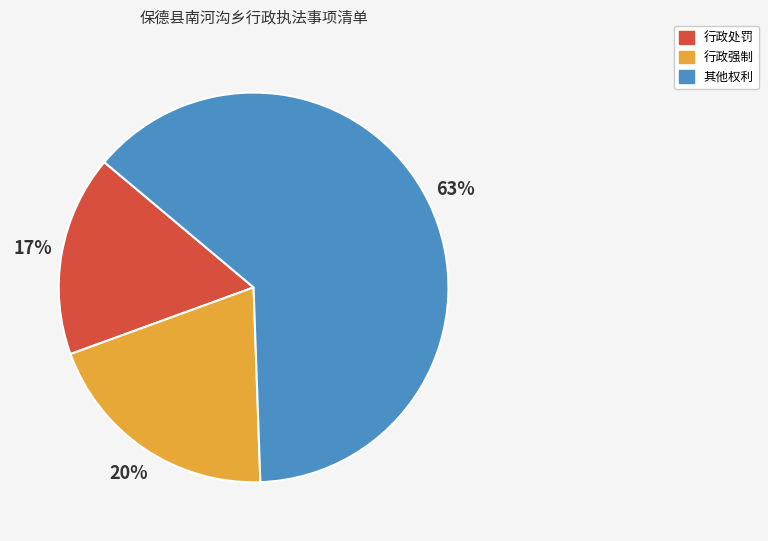

To the nearest percent, what is the difference between the 其他权利 and 行政强制 slice percentages?

43%